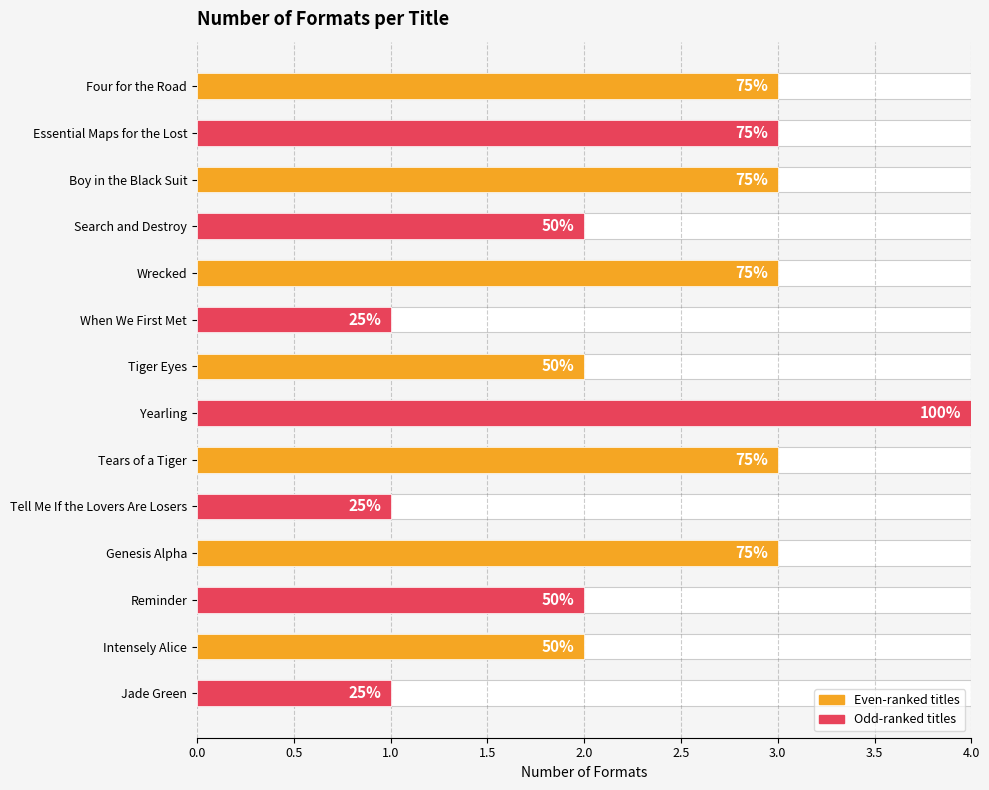

How many data points does each series have?

14